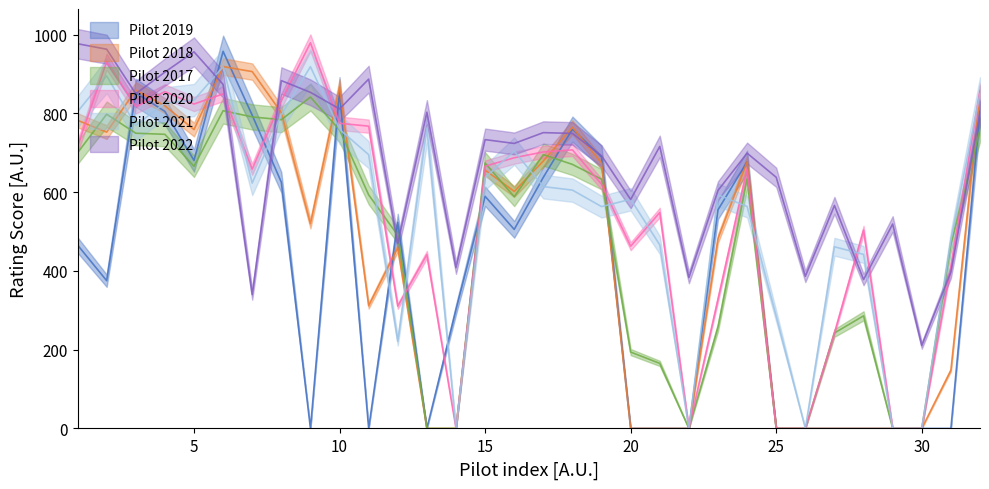

At how many categories does at least one series exceed 630?

21